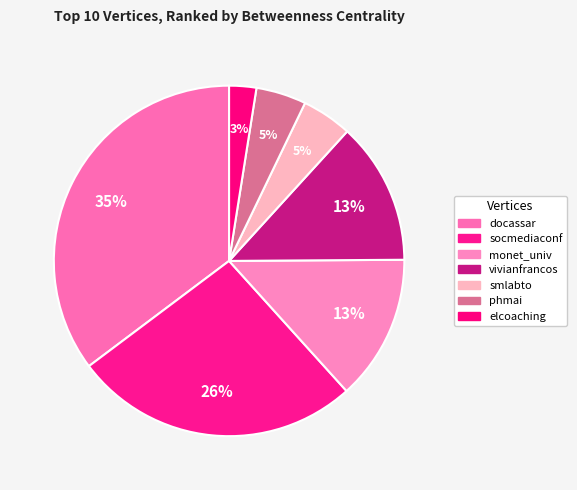

Does any single category account for the majority?

No